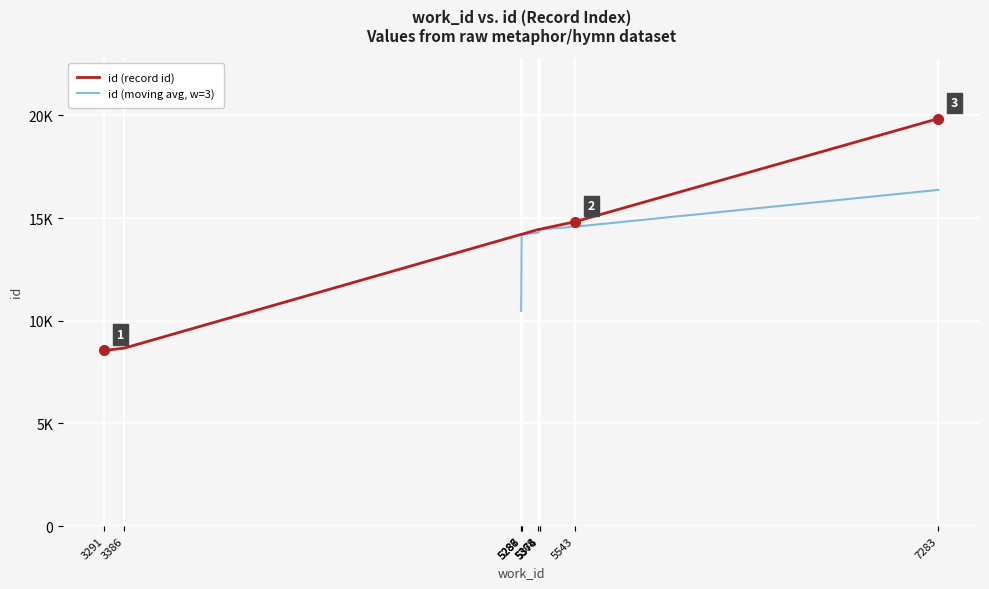

List the labels in order of value, largest first.

7283, 5543, 5376, 5374, 5368, 5288, 5287, 5286, 3386, 3291